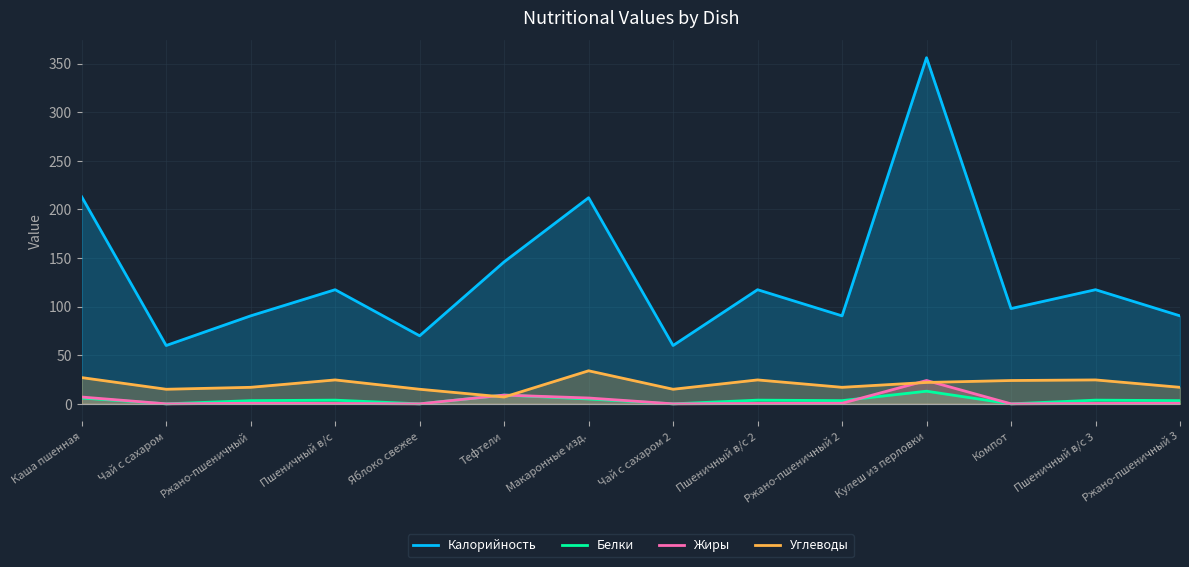

Is it true that Калорийность equals 60.0 at Чай с сахаром?

True